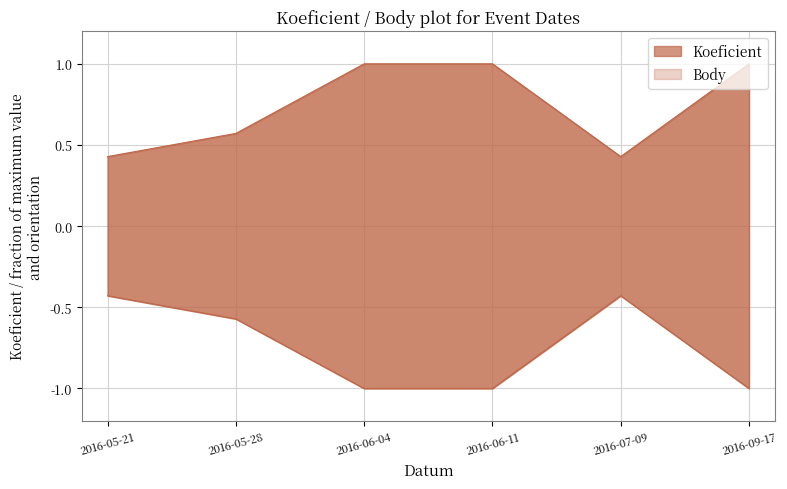

Where is Body nearest to the value 0?

2016-05-21